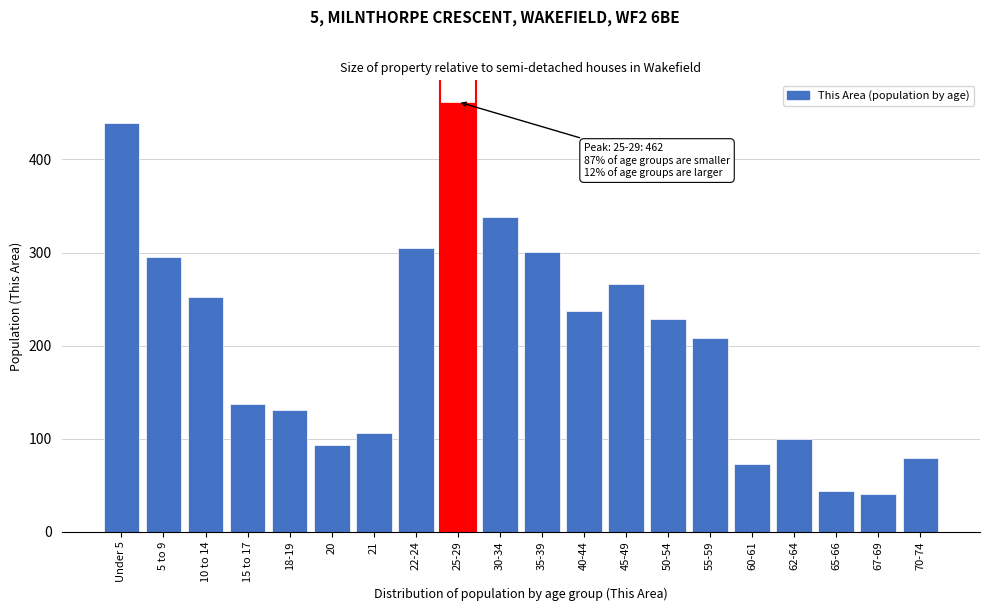

Reading right to left, list all the values displayed in this chart.

79	40	44	100	73	208	228	266	237	301	338	462	305	106	93	131	137	252	295	439